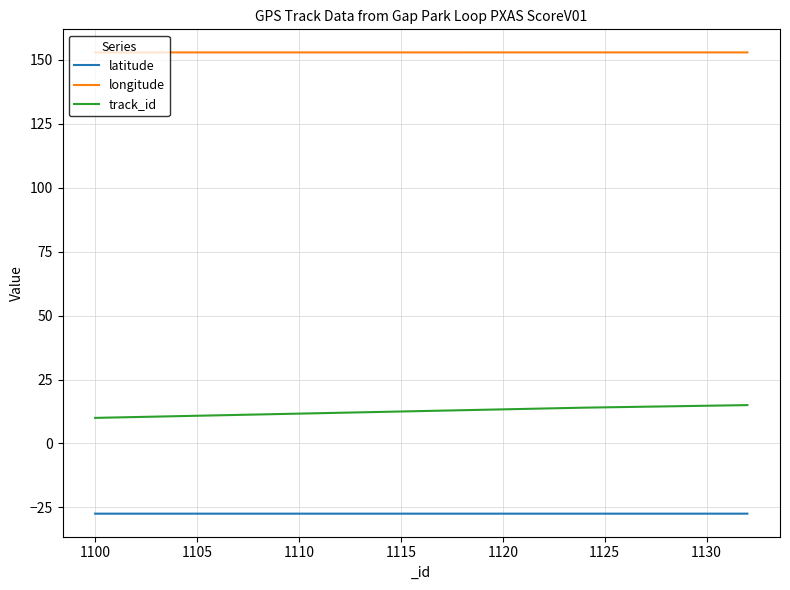

Which series has the widest spread of values?

track_id